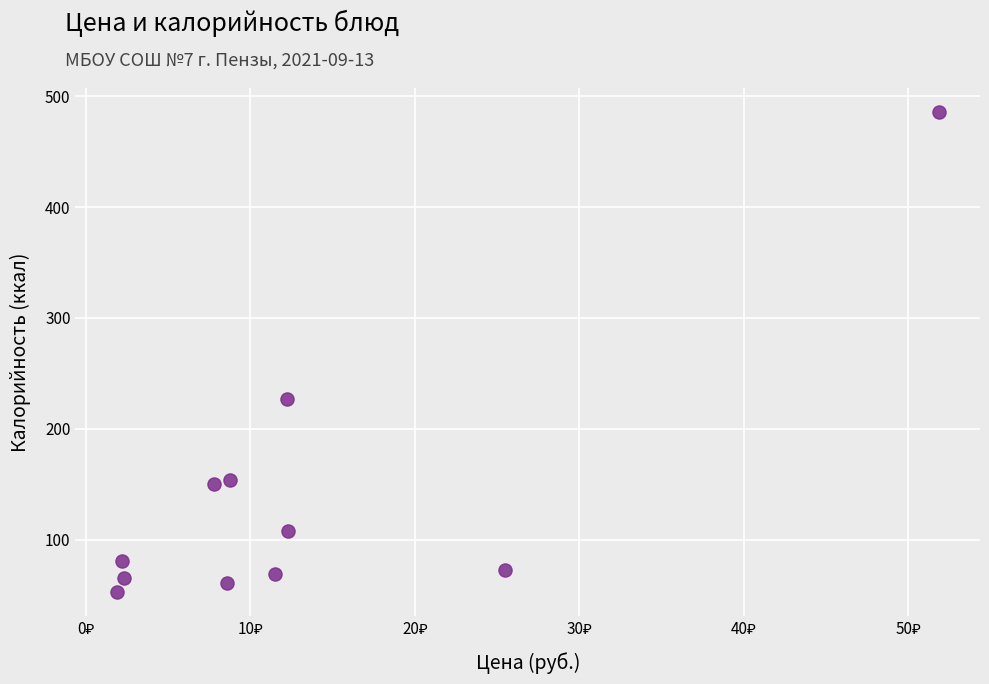

What is the average X value?

13.2